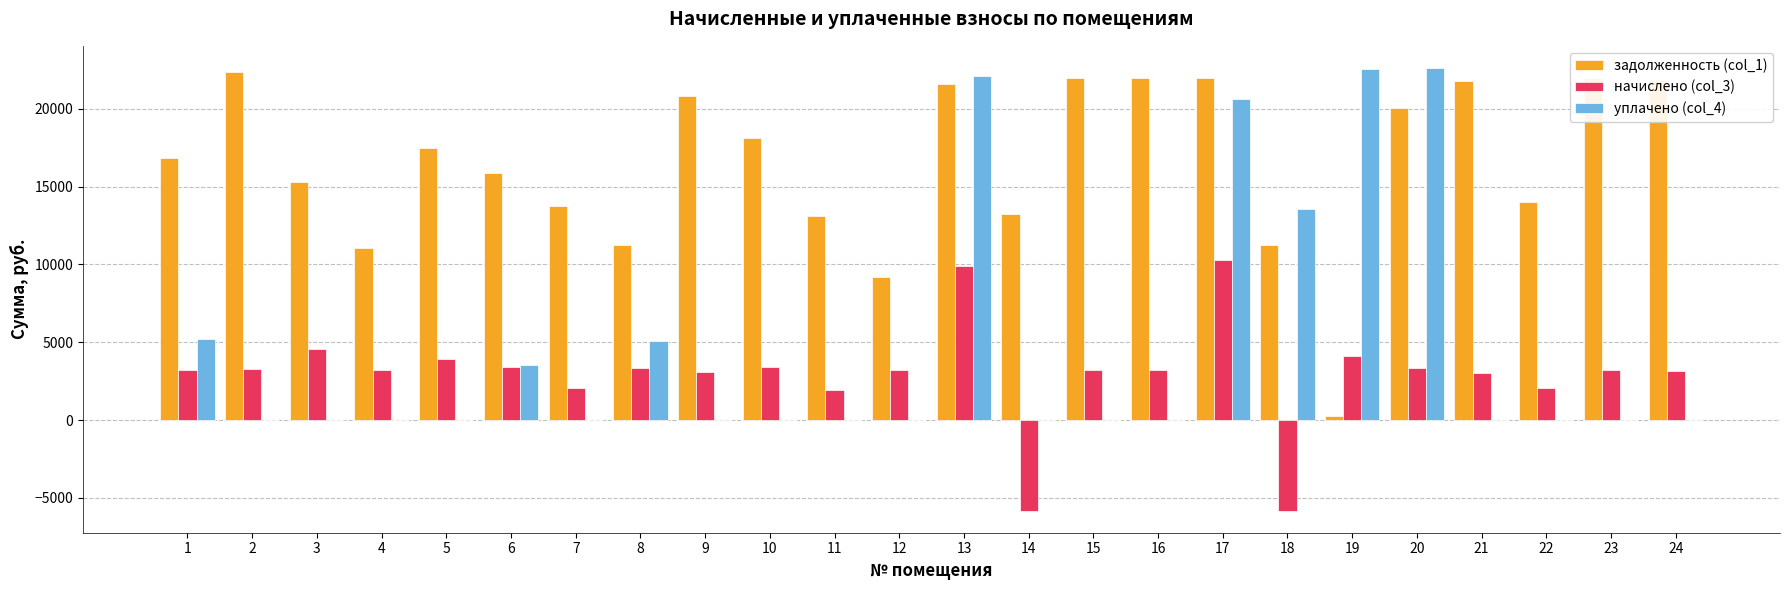

How many categories are shown in the chart?

24